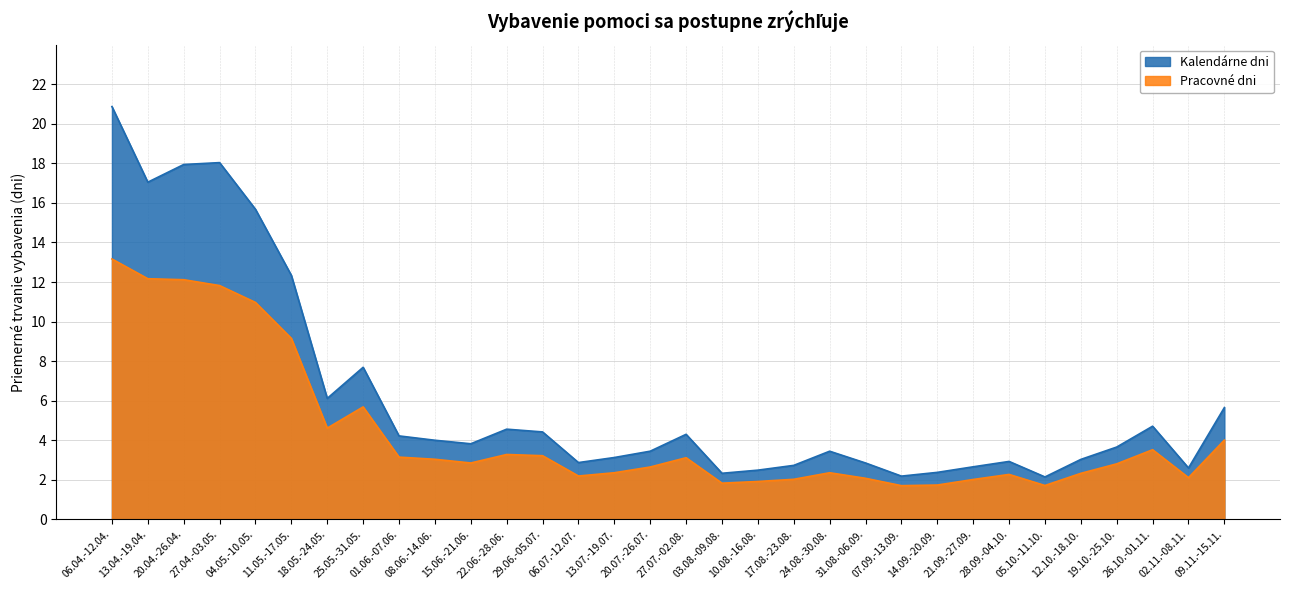

True or false: Pracovné dni has a value of 1.0 at 09.11.-15.11..

False